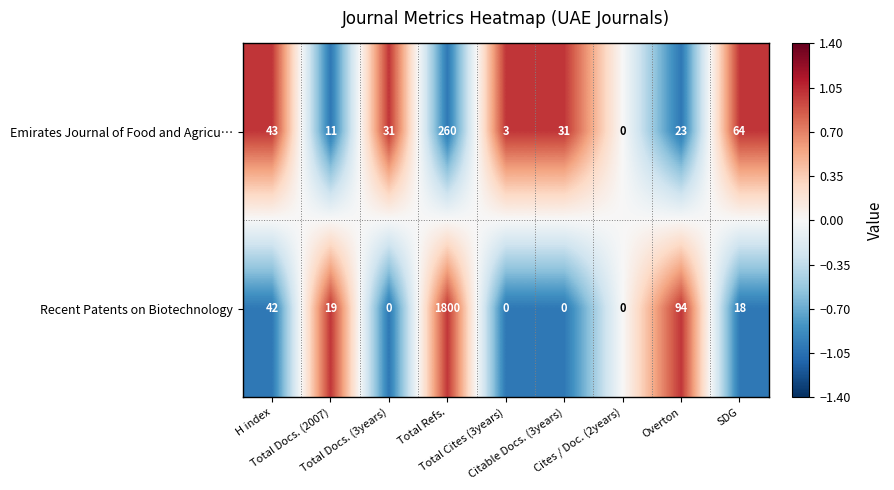

Which series has the widest spread of values?

Recent Patents on Biotechnology